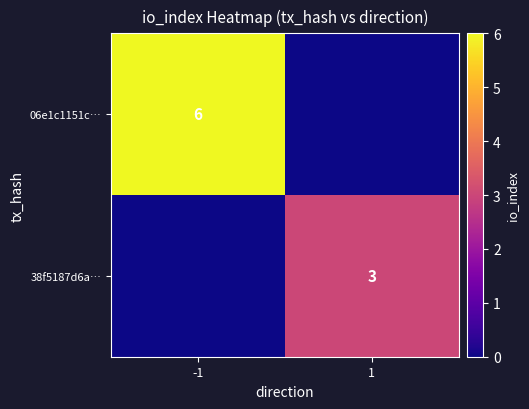

The 38f5187d6a… series shows 2 at 1. True or false?

False